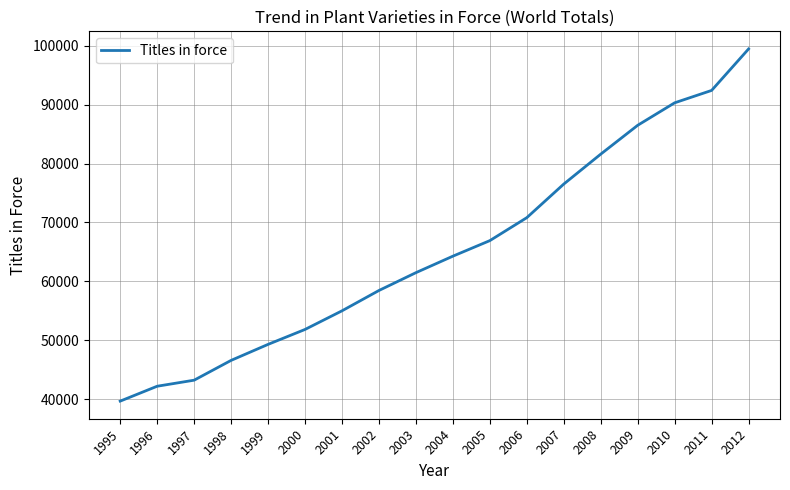

List the labels in order of value, largest first.

2012, 2011, 2010, 2009, 2008, 2007, 2006, 2005, 2004, 2003, 2002, 2001, 2000, 1999, 1998, 1997, 1996, 1995